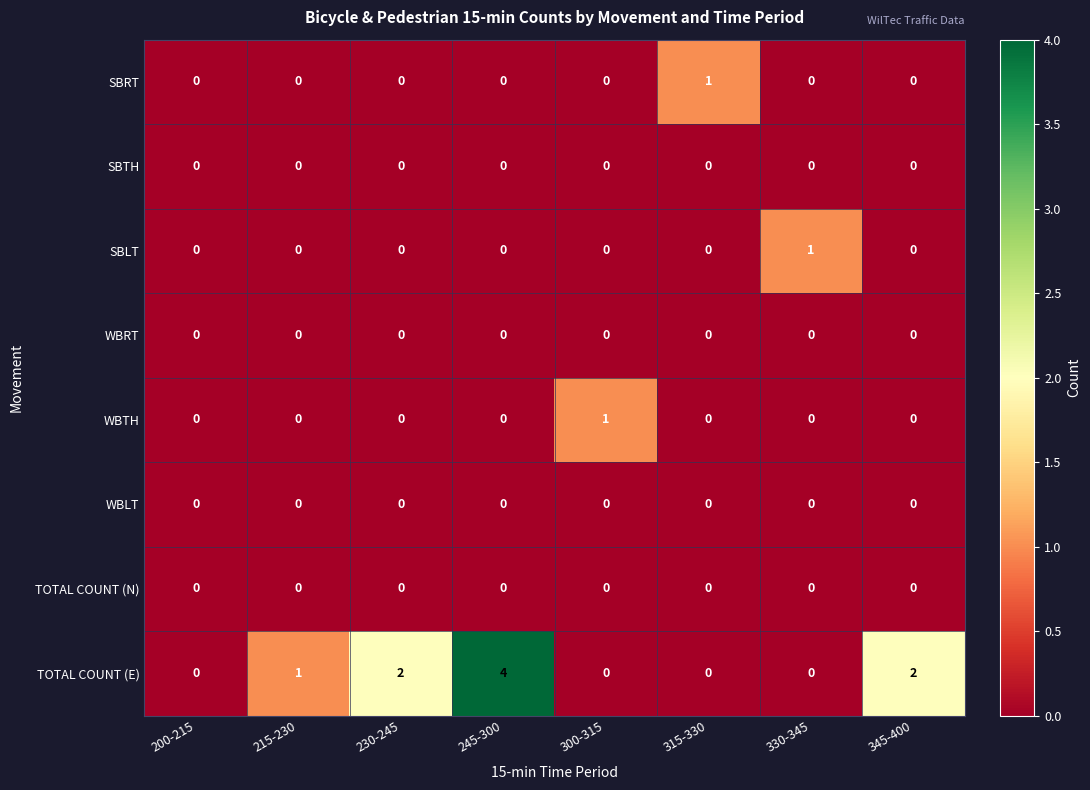

At which category does the chart reach its peak across all series?

245-300